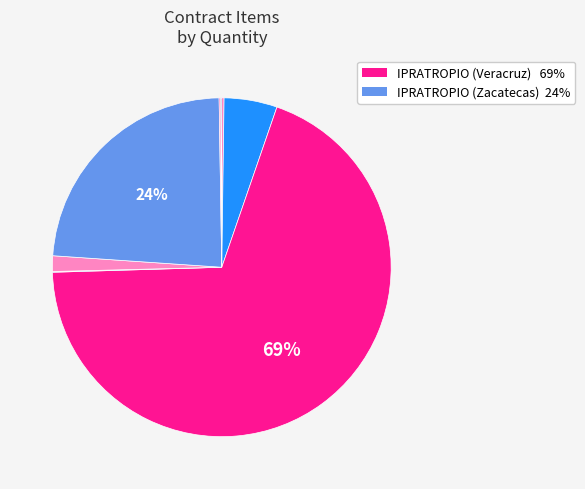

Which category has the biggest portion of the pie?

IPRATROPIO
(Veracruz)